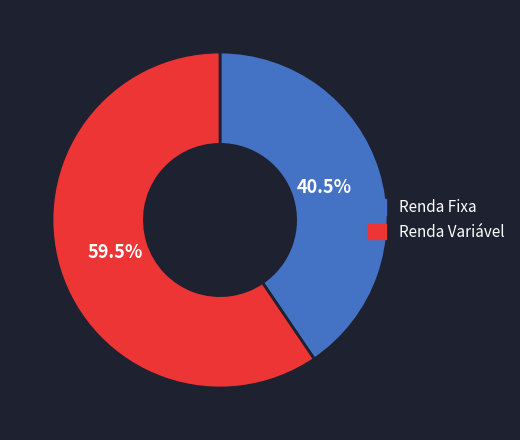

Does any single category account for the majority?

Yes